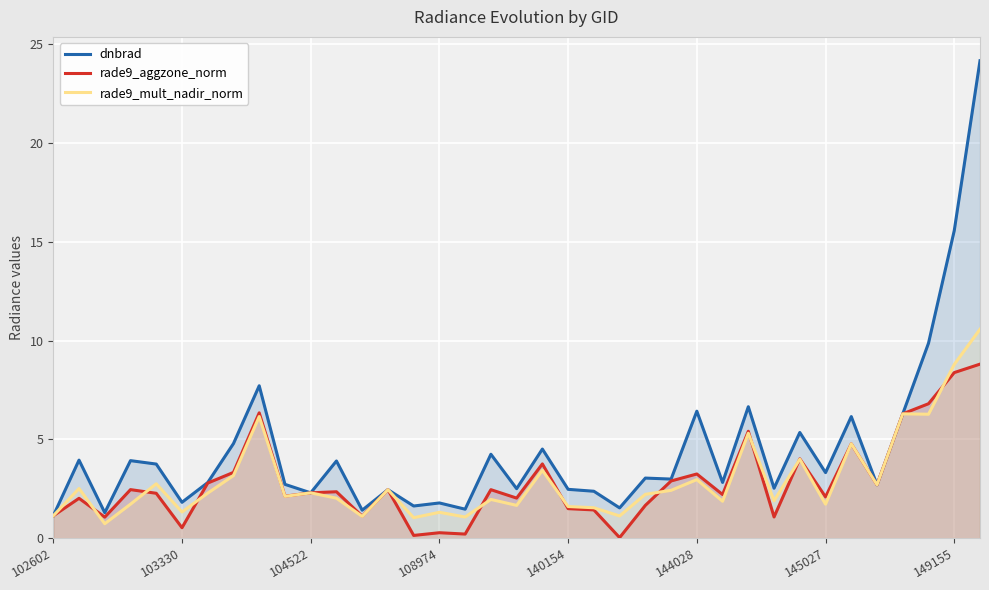

What is the greatest value displayed?

24.2